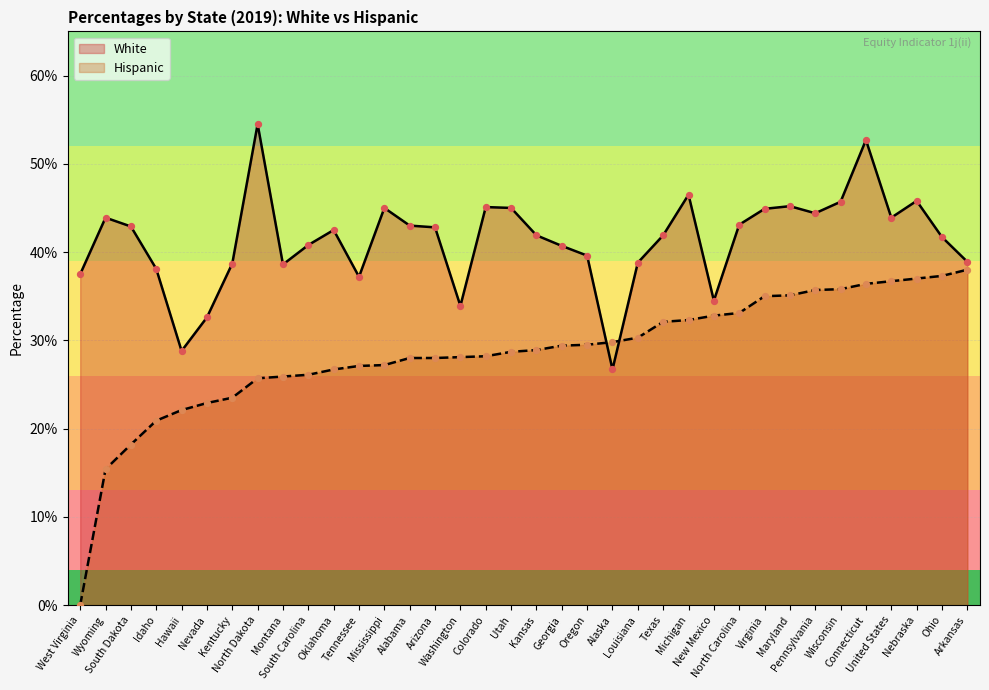

Is the value of Hispanic at North Dakota greater than the value of White at South Dakota?

No